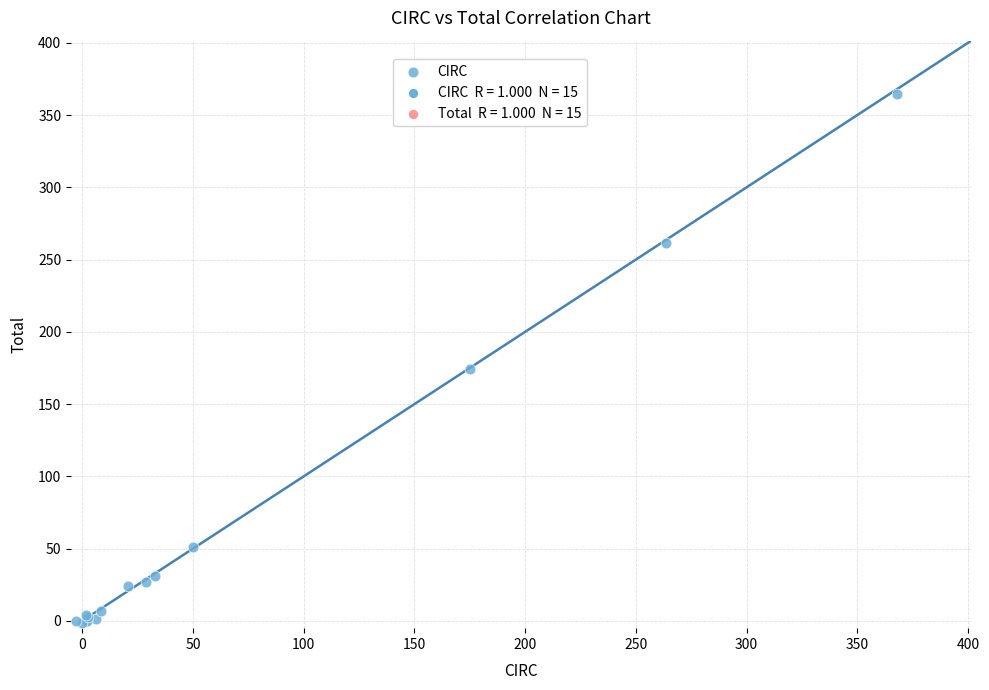

What Y value in the scatter plot is closest to 181?

174.6